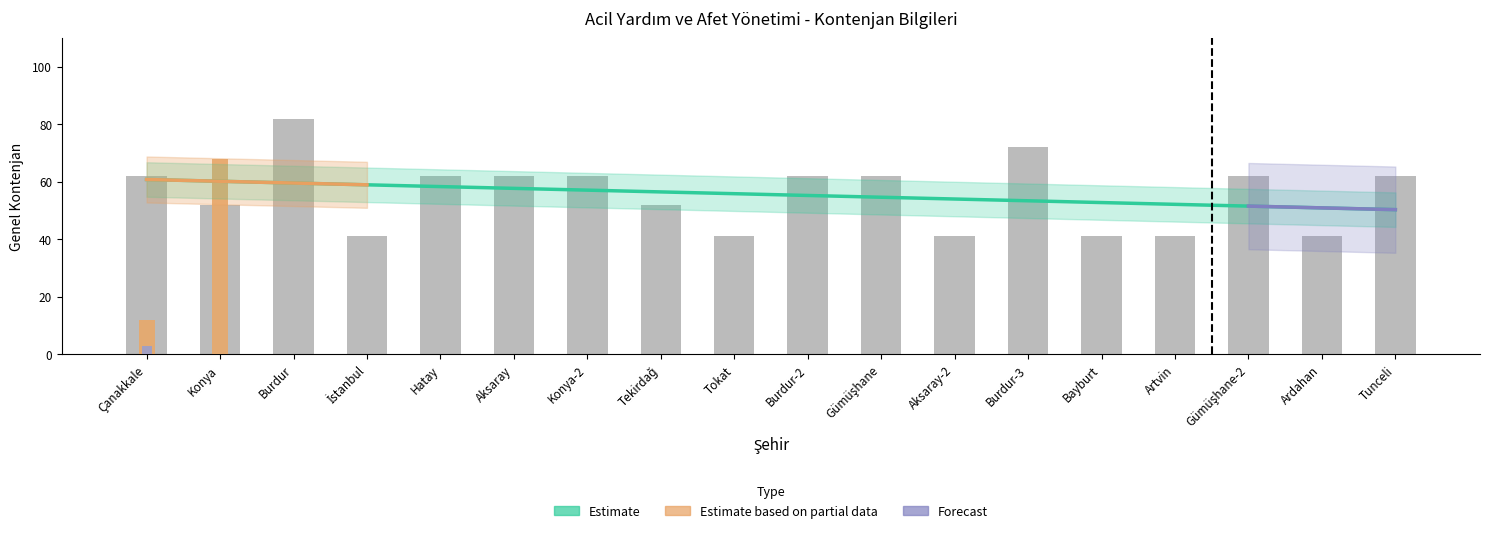

What is the approximate value of Devlet at Gümüşhane-2, to the nearest 5?

60